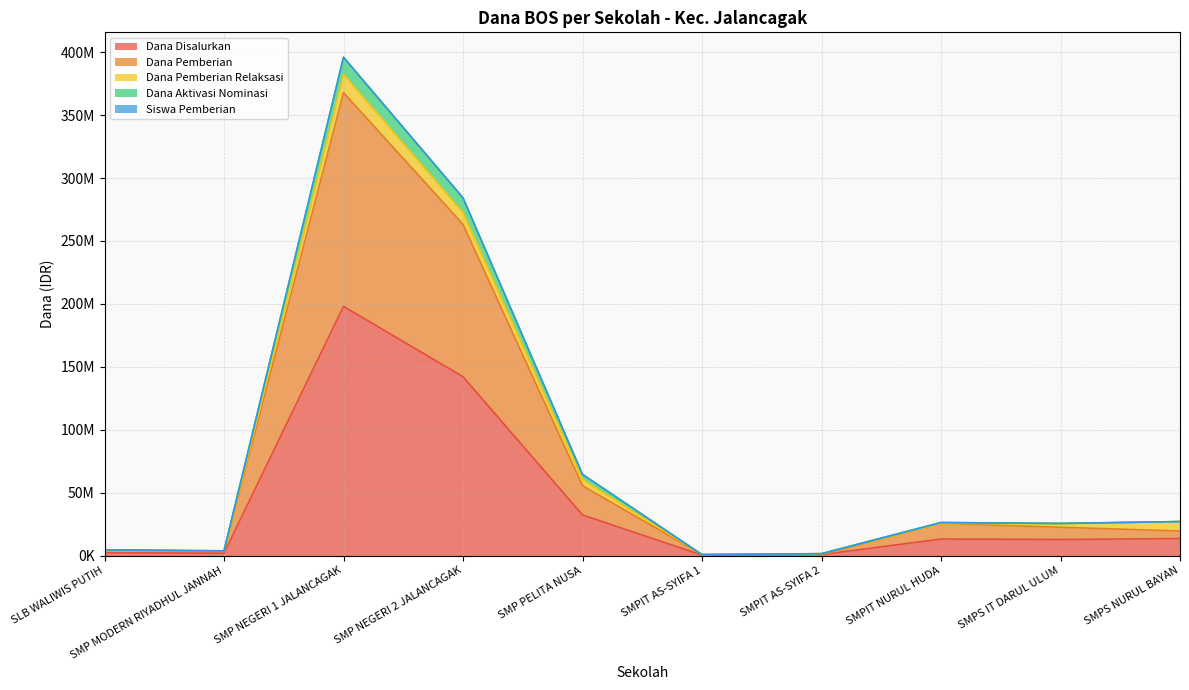

Is the value of Dana Pemberian at SMP NEGERI 1 JALANCAGAK greater than the value of Dana Aktivasi Nominasi at SMP MODERN RIYADHUL JANNAH?

Yes